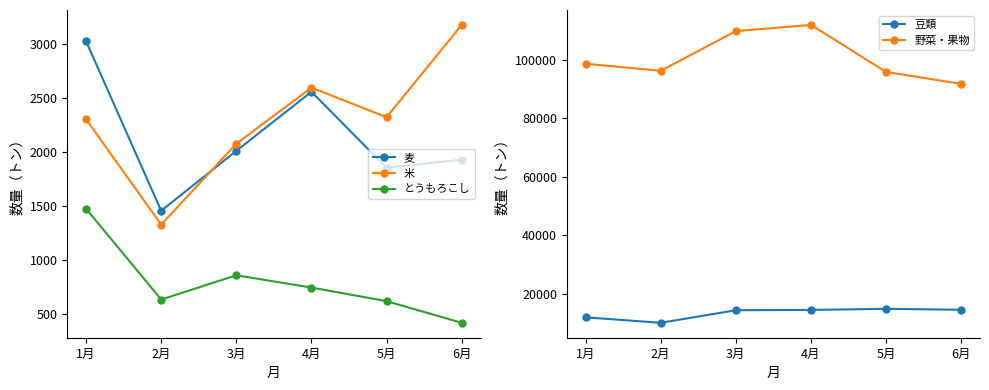

What is the sum of all 麦 values?

12824